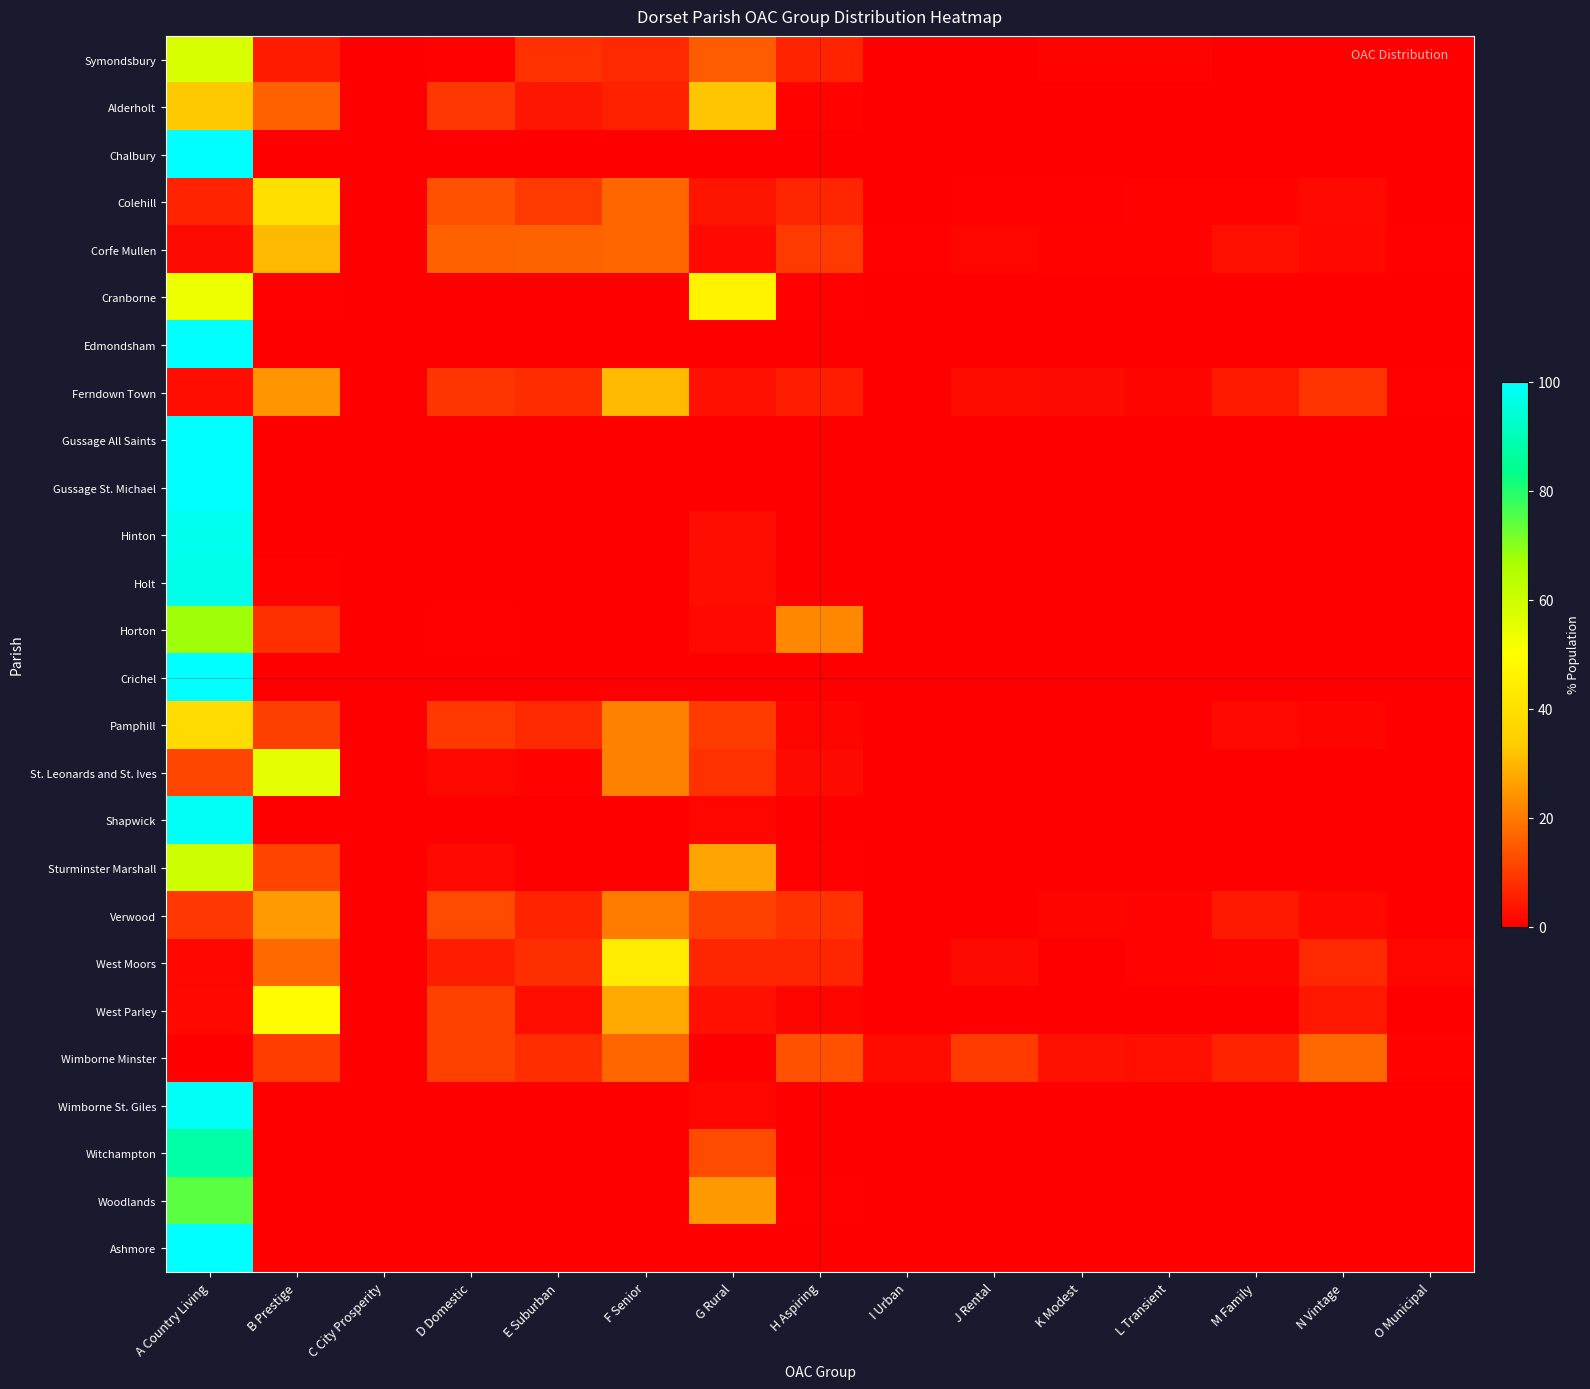

Which label corresponds to the smallest value in the chart?

C City Prosperity